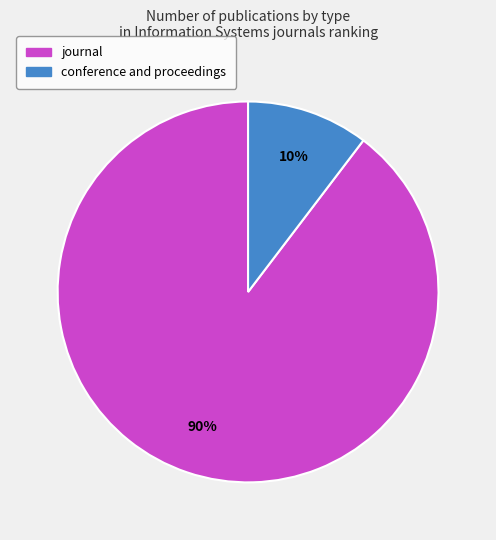

The conference and proceedings slice represents 10% of the pie. True or false?

True